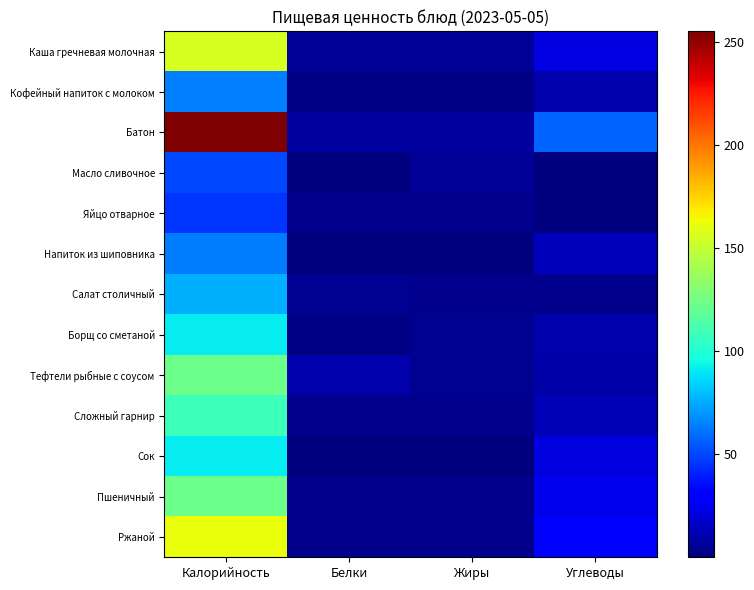

What is the smallest value displayed?

0.1